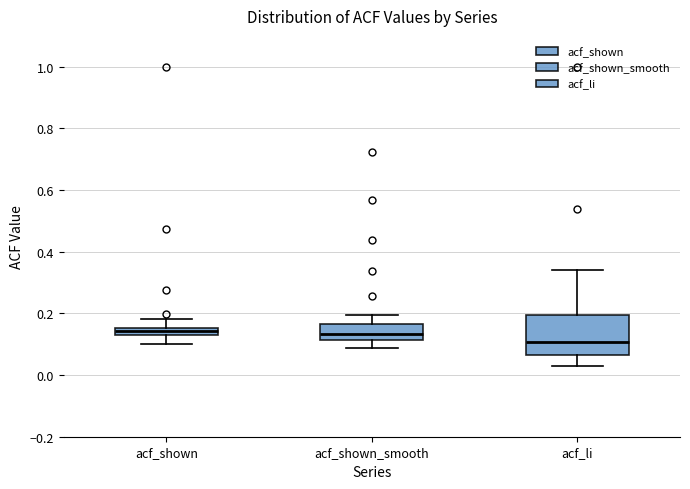

Where is the upper edge of the box for acf_shown on the y-axis? The values are not printed on the chart, so give them approximately, as read against the axis.

0.16